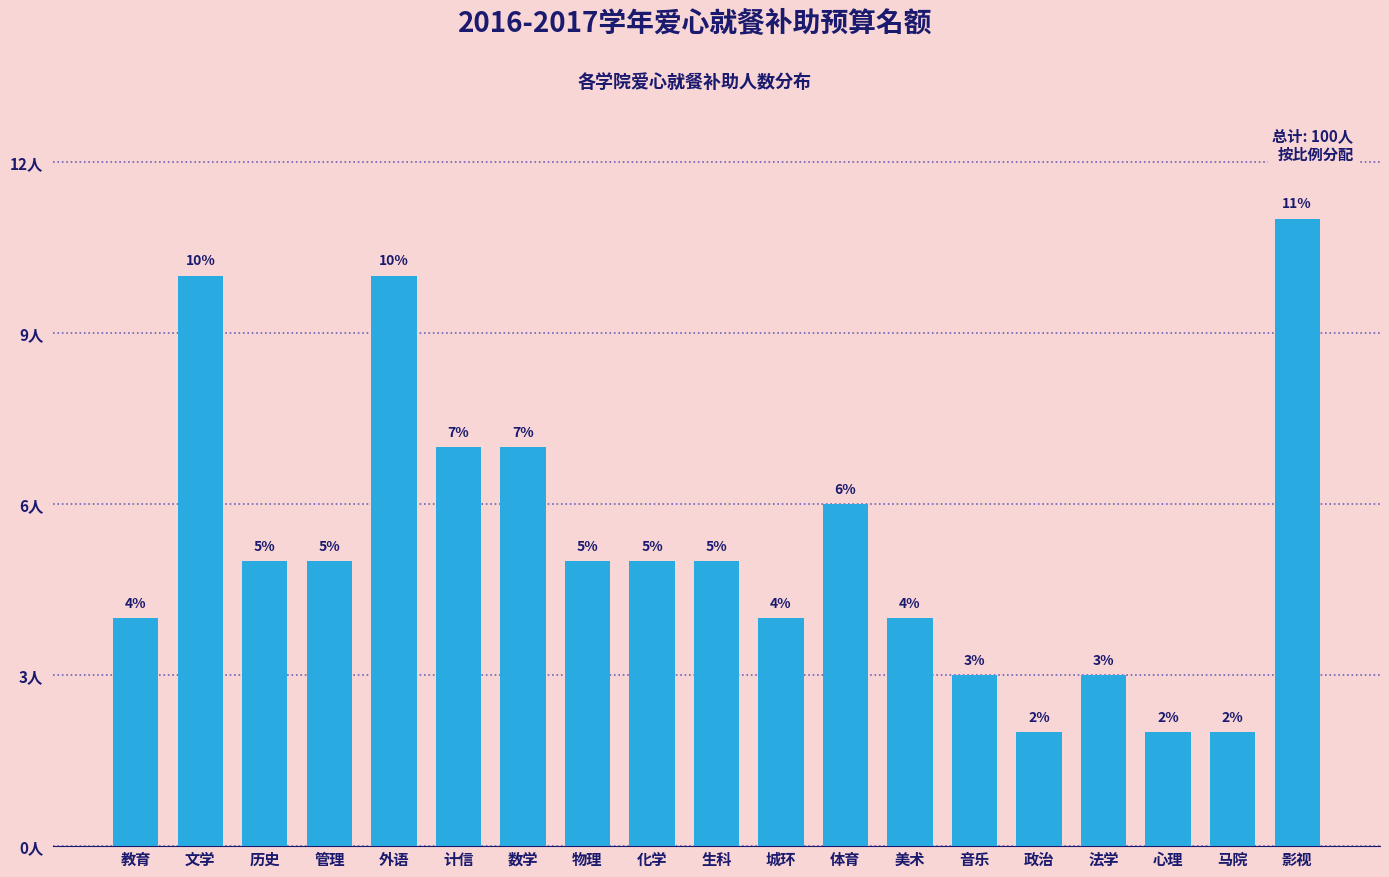

Between 心理 and 物理, which is larger?

物理